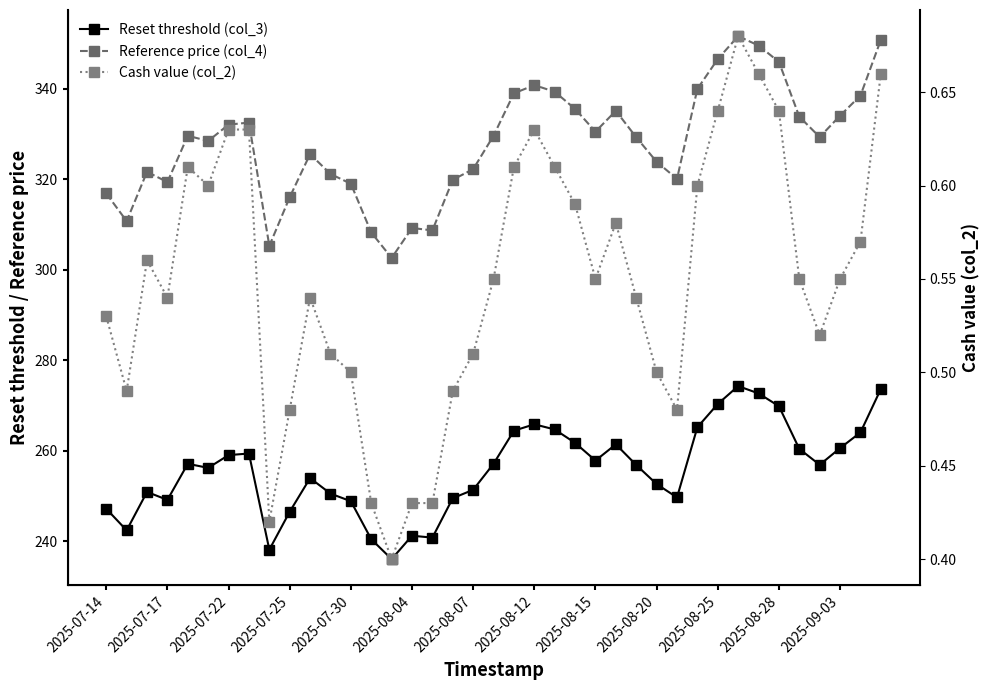

True or false: Reset threshold (col_3) and Reference price (col_4) cross at least once.

False